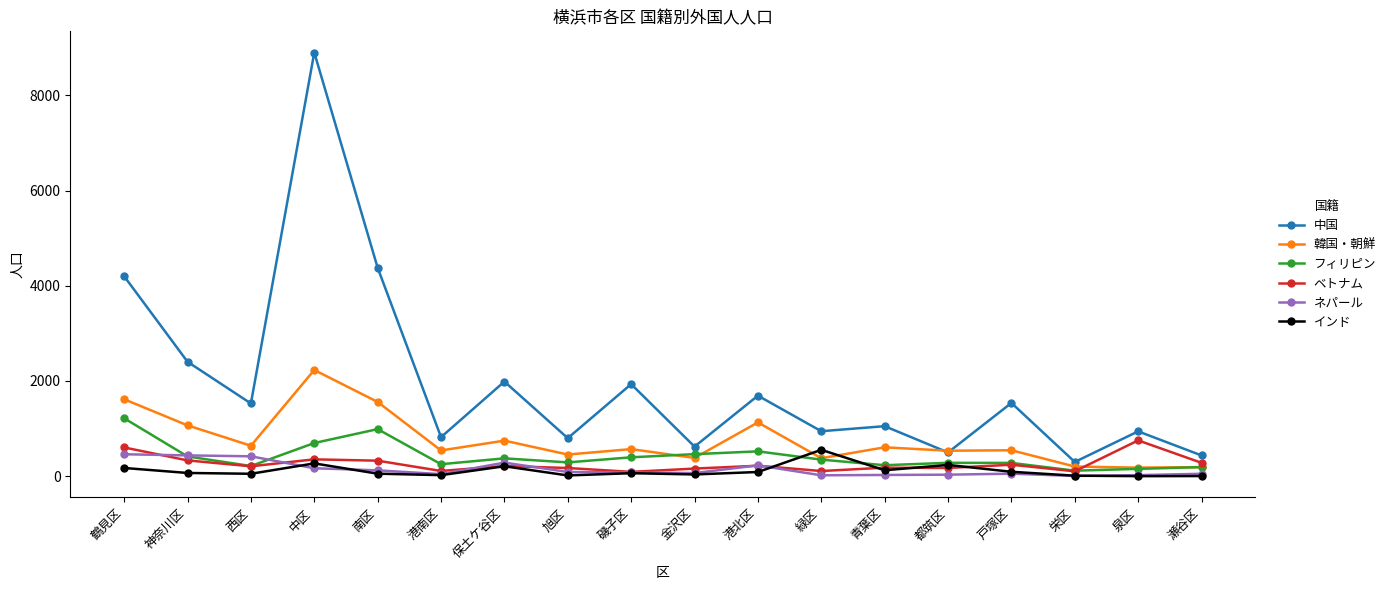

True or false: フィリピン has more than 2 interior local peaks.

True